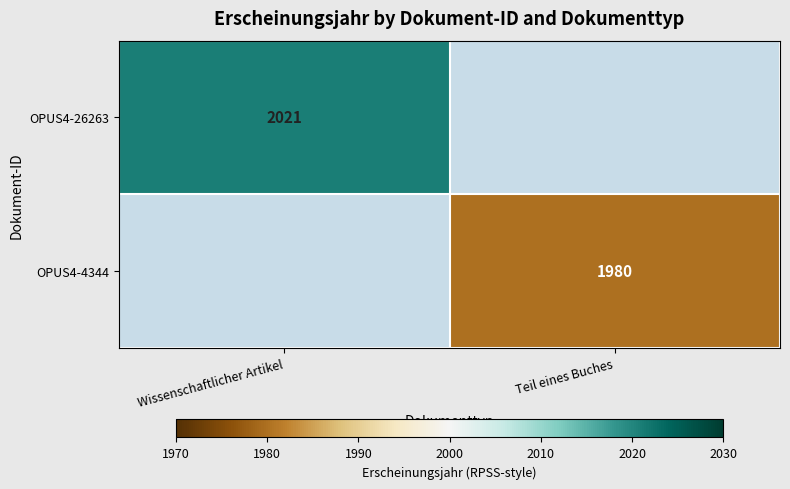

The OPUS4-4344 series shows 1980 at Teil eines Buches. True or false?

True